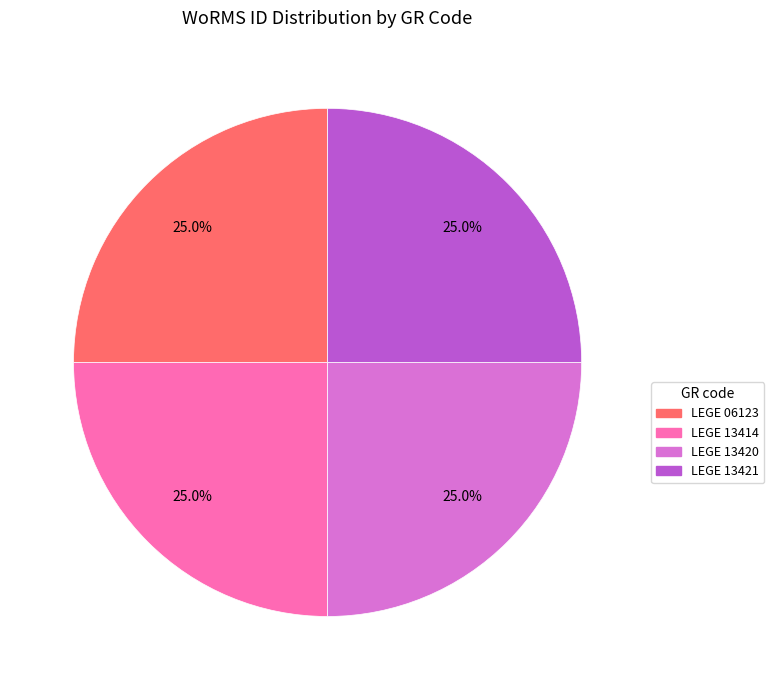

To the nearest percent, what percentage of the pie is LEGE 13420?

25%